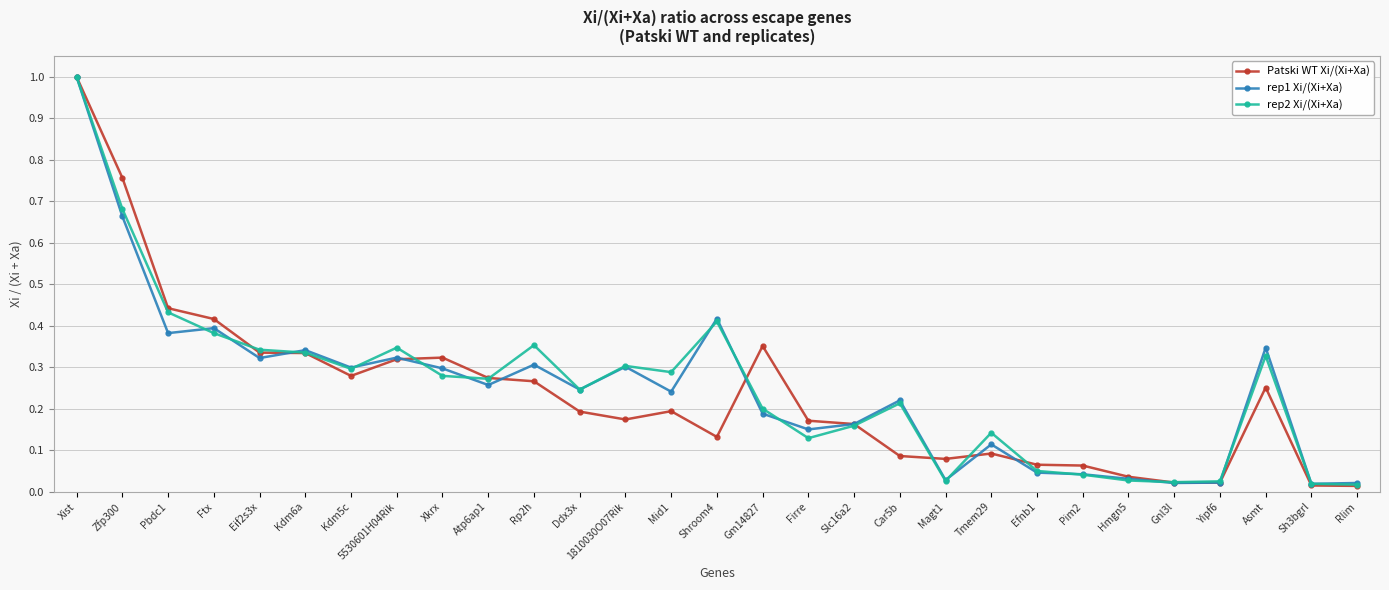

The value of rep1 Xi/(Xi+Xa) at Atp6ap1 is 0.3. True or false?

True